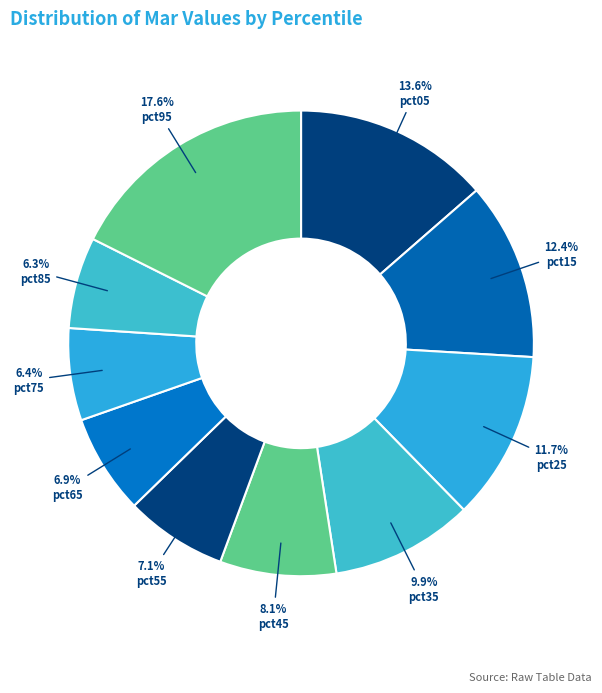

How many slices are in this pie chart?

10